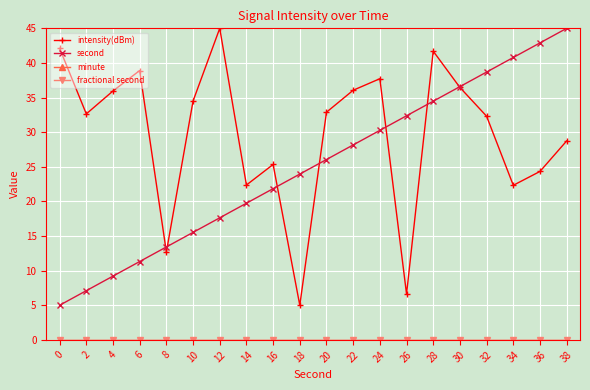

True or false: second has more than 1 interior local peaks.

False